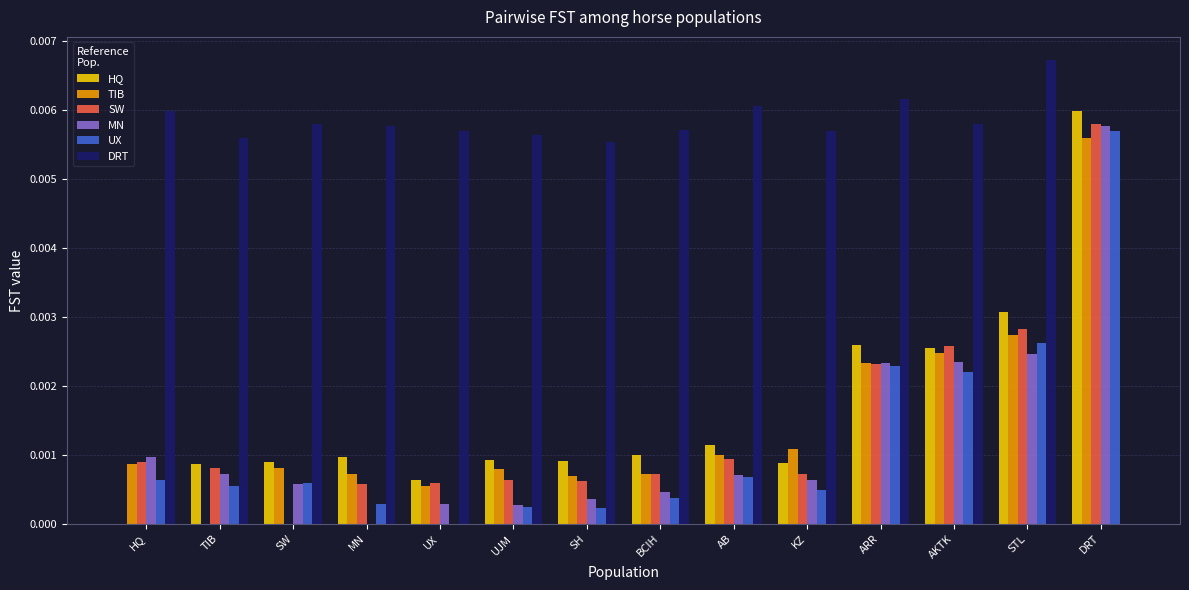

True or false: MN has a value of 0.0 at STL.

True